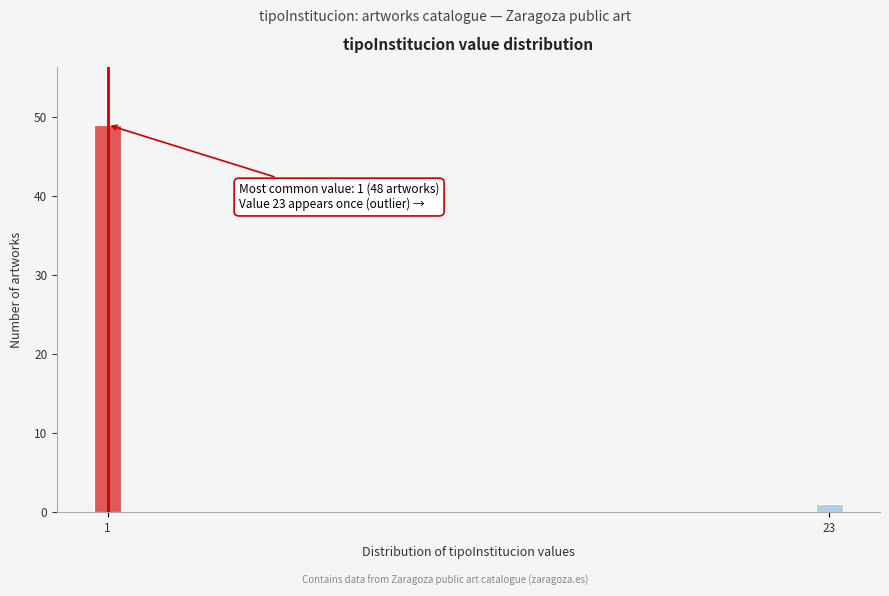

Reading right to left, what are all the values shown in this chart?

1	49